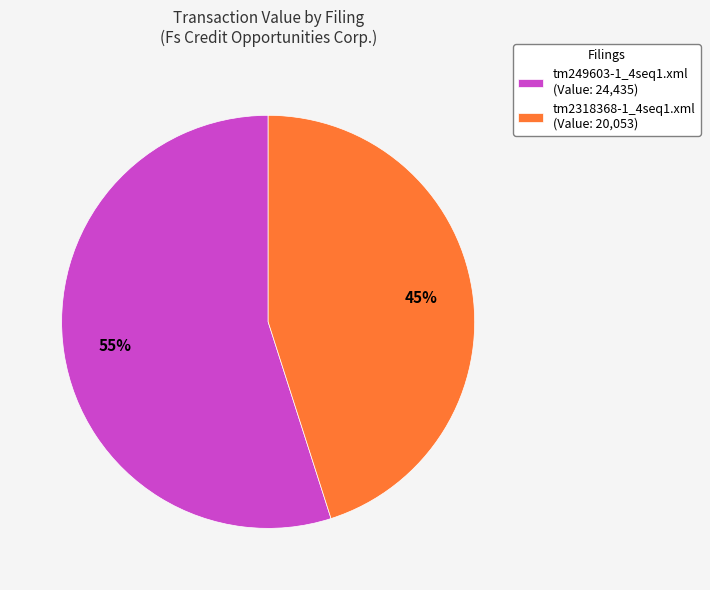

Between tm2318368-1_4seq1.xml and tm249603-1_4seq1.xml, which is larger?

tm249603-1_4seq1.xml